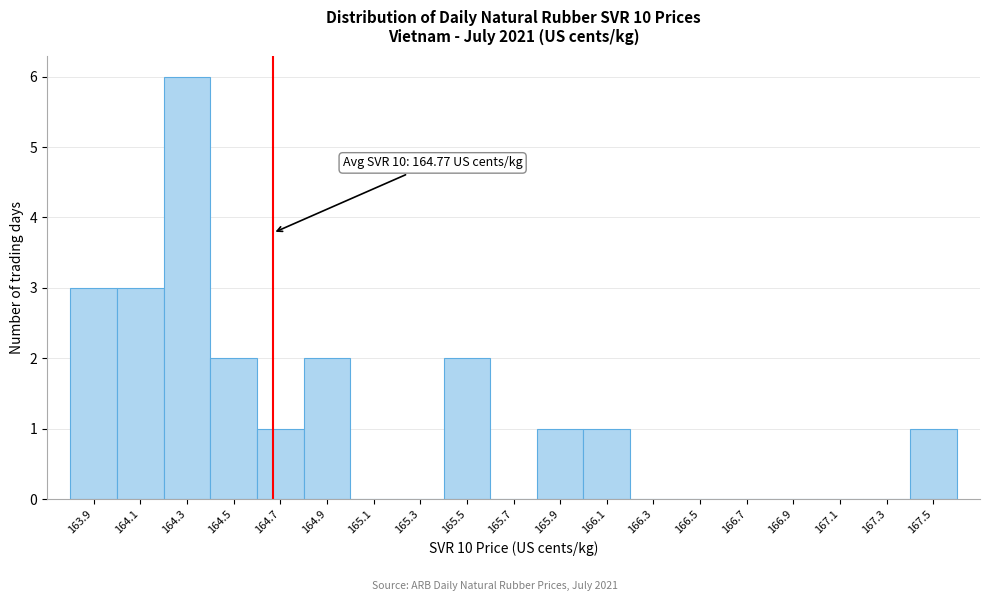

Reading left to right, list all the values displayed in this chart.

163.9=3	164.1=3	164.3=6	164.5=2	164.7=1	164.9=2	165.1=0	165.3=0	165.5=2	165.7=0	165.9=1	166.1=1	166.3=0	166.5=0	166.7=0	166.9=0	167.1=0	167.3=0	167.5=1